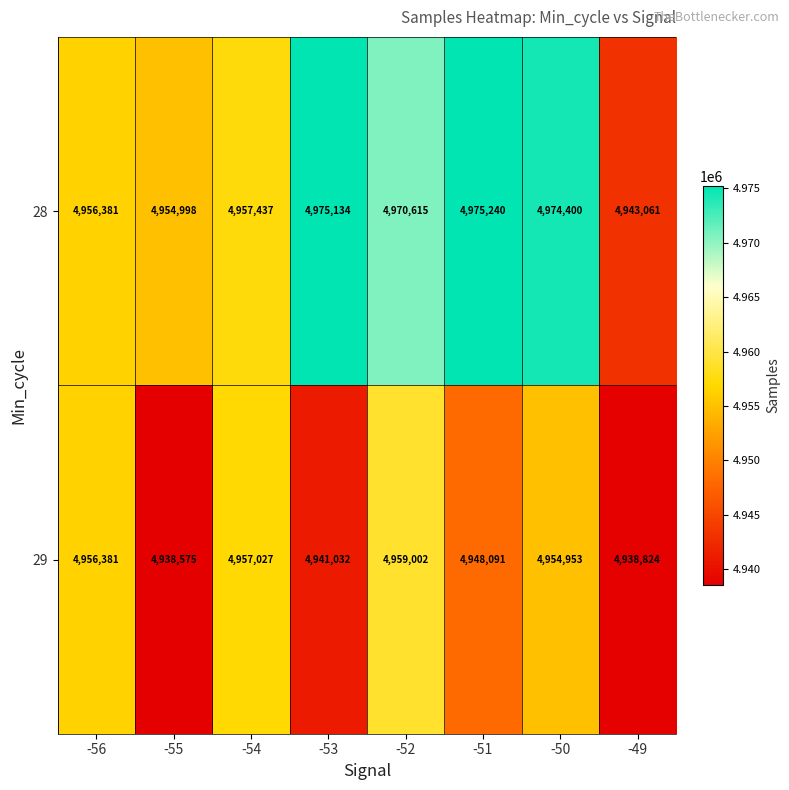

The value of 28 at -52 is 3369146. True or false?

False